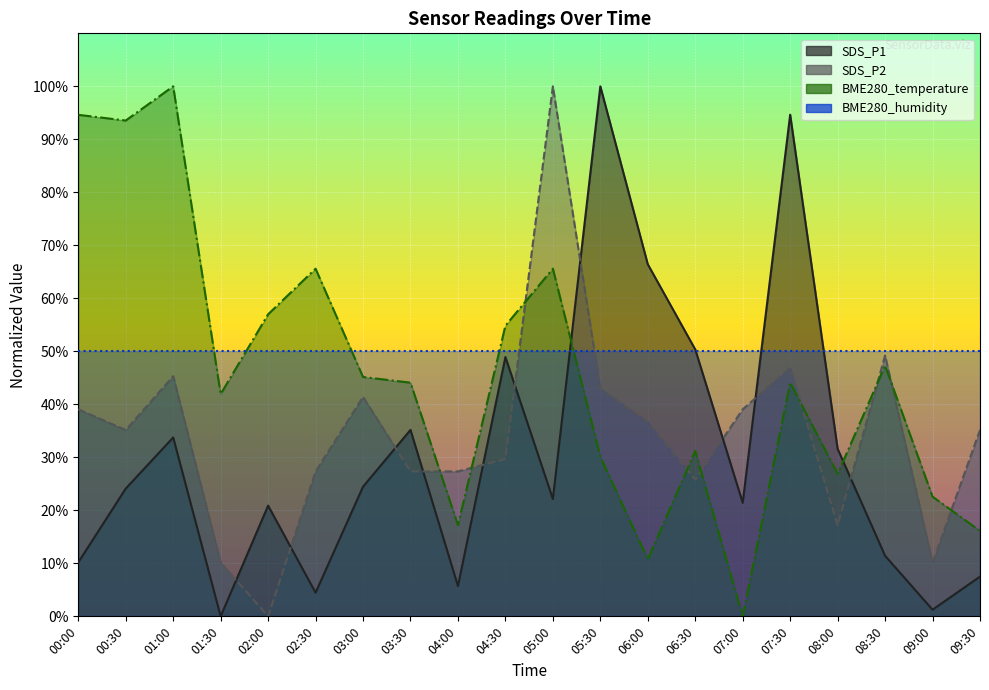

Is it true that SDS_P1 equals 20.9 at 02:00?

True